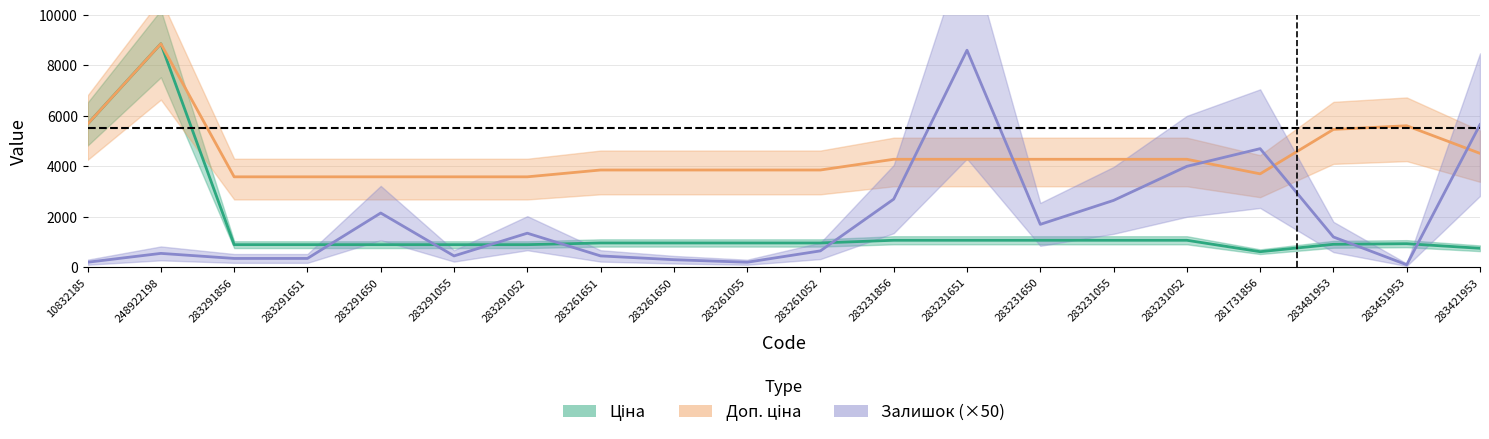

Which series has the largest range (max minus min)?

Залишок